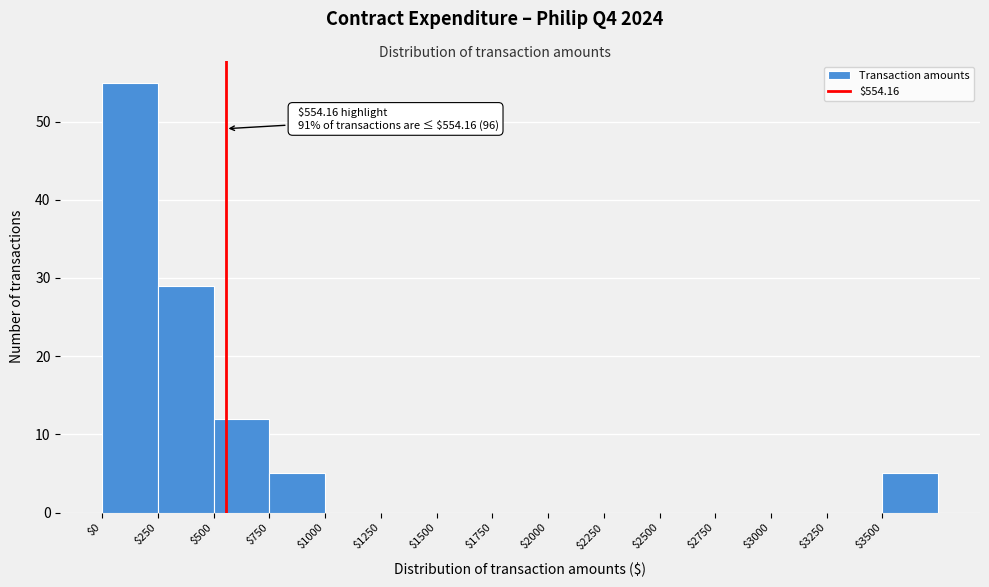

Over which range of the x-axis is the bar tallest?

0 to 250